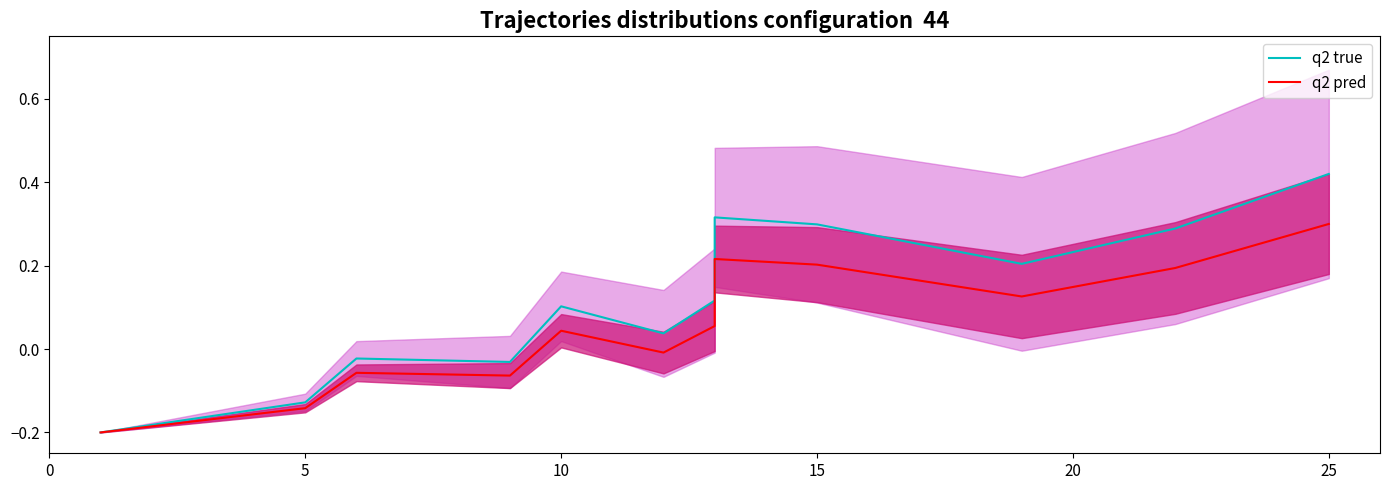

Reading left to right, list all the values displayed in this chart.

q2 true: -0.2	-0.1	-0.0	-0.0	0.1	0.0	0.1	0.2	0.3	0.3	0.2	0.3	0.4
q2 pred: -0.2	-0.1	-0.1	-0.1	0.0	-0.0	0.1	0.1	0.2	0.2	0.1	0.2	0.3